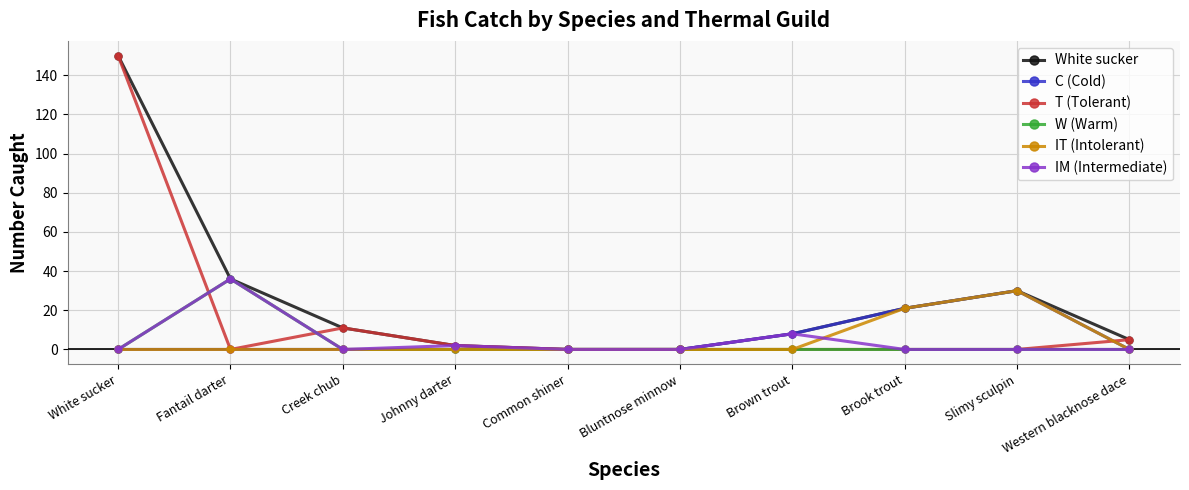

What is the label of the 3rd point from the right?

Brook trout